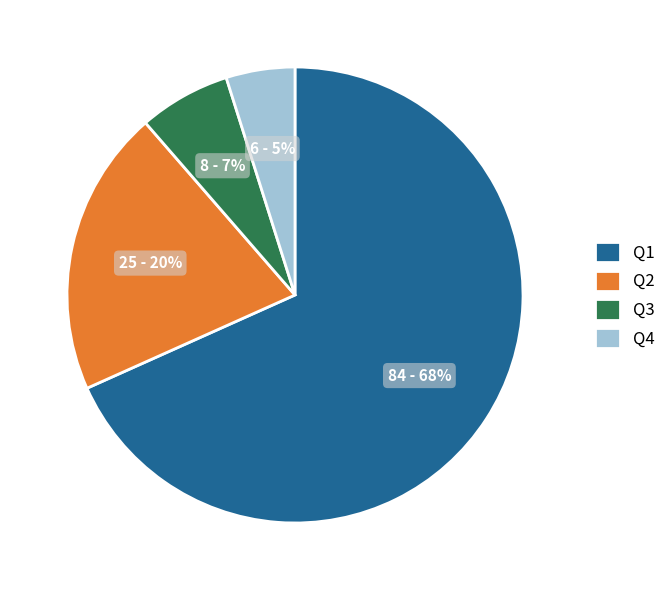

To the nearest percent, what is the average slice percentage?

25%